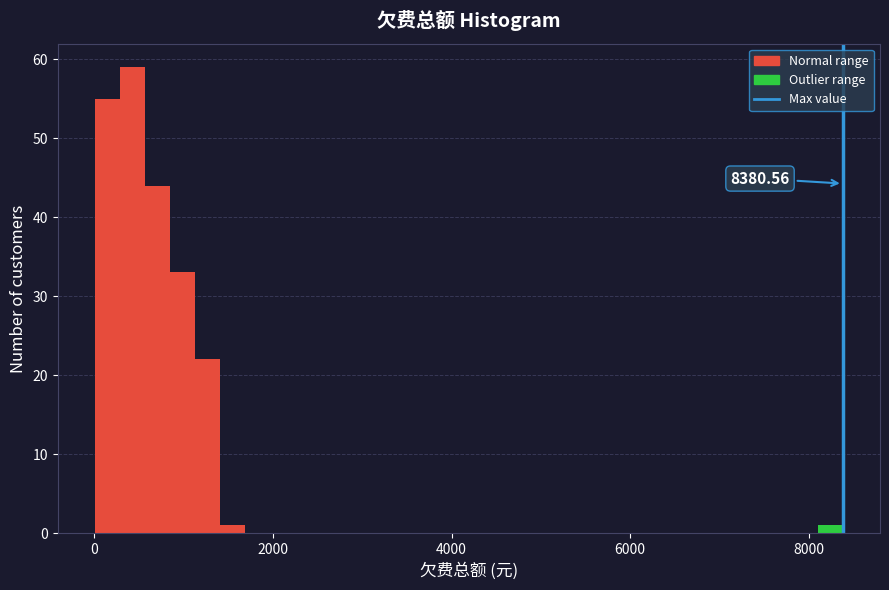

Around what value on the x-axis is the tallest bar? Give the approximate position of its centre, as read against the axis.

400